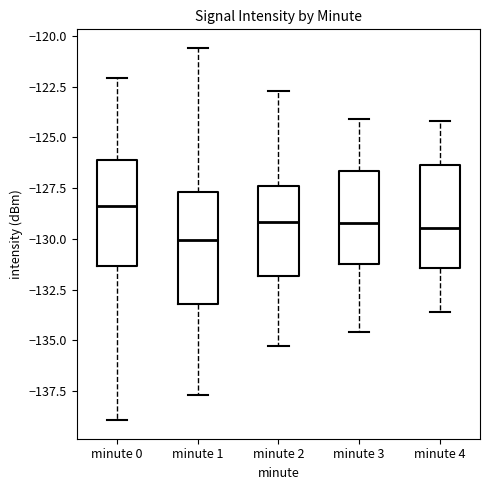

Reading left to right, transcribe this box plot: for each box, give where its median line is, the range the box spans, and where its two whiskers end, as read against the y-axis. The values are not printed on the chart, so give them approximately, as read against the axis.

minute 0: median -128.5, box -131.5 to -126.0, whiskers -139.0 to -122.0
minute 1: median -130.0, box -133.0 to -127.5, whiskers -137.5 to -120.5
minute 2: median -129.0, box -132.0 to -127.5, whiskers -135.5 to -122.5
minute 3: median -129.0, box -131.0 to -126.5, whiskers -134.5 to -124.0
minute 4: median -129.5, box -131.5 to -126.5, whiskers -133.5 to -124.0